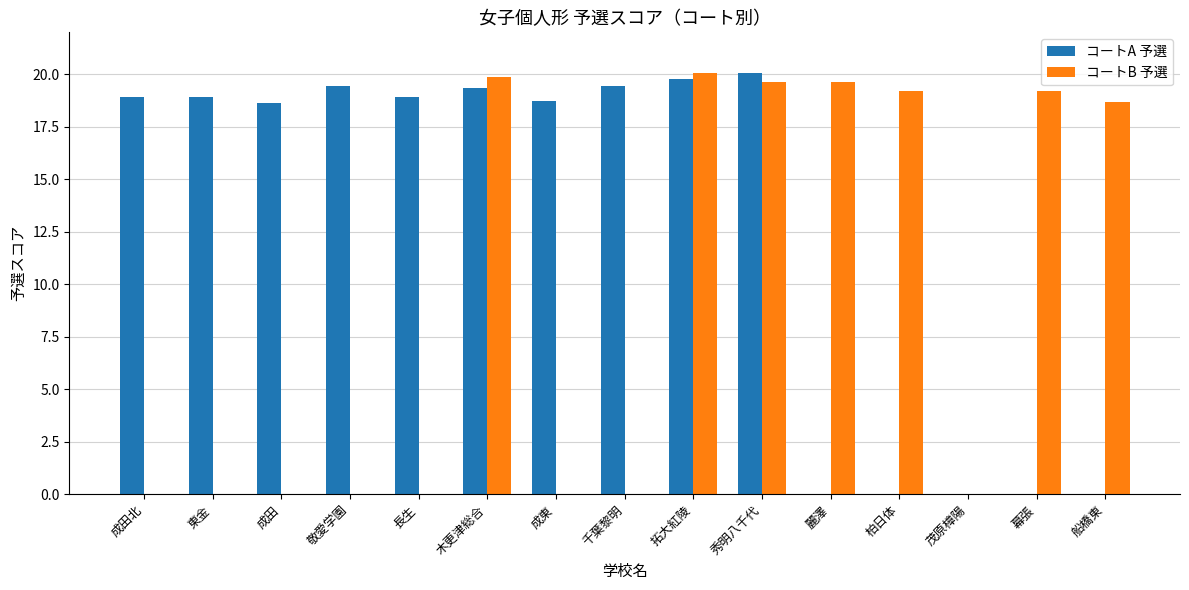

What is the maximum value for コートA 予選?

20.1